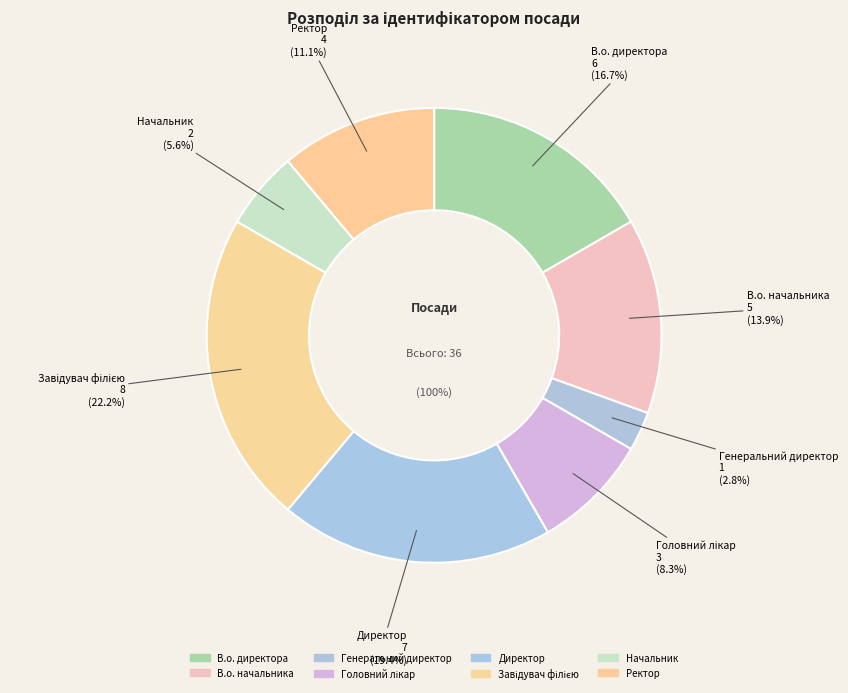

True or false: В.о. директора accounts for 11% of the total.

False